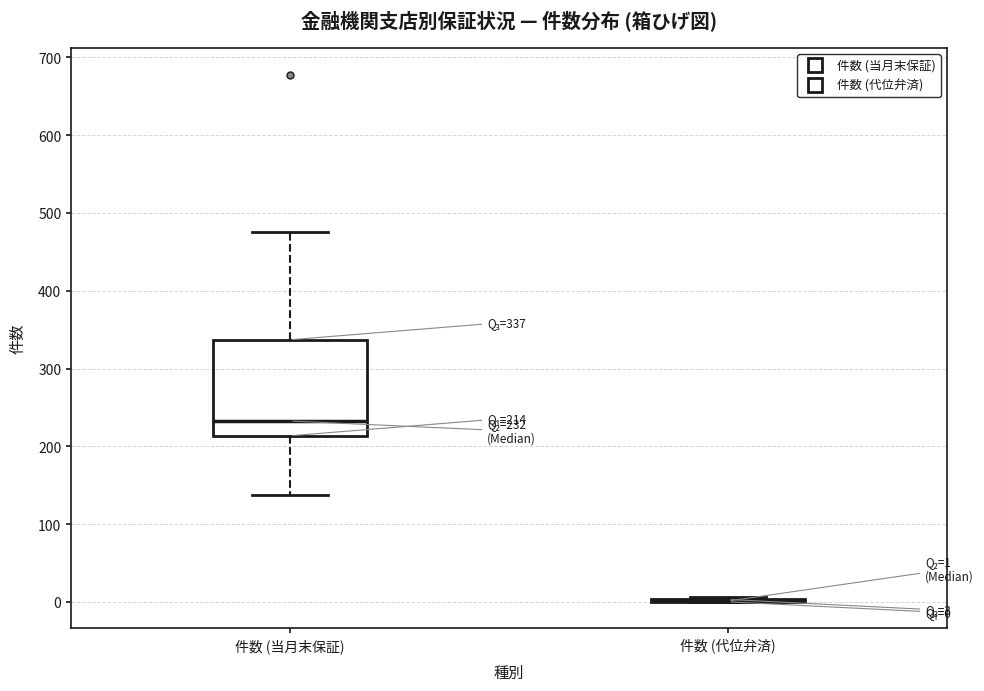

Which box is the tallest, from its lower edge to its upper edge?

件数 (当月末保証)